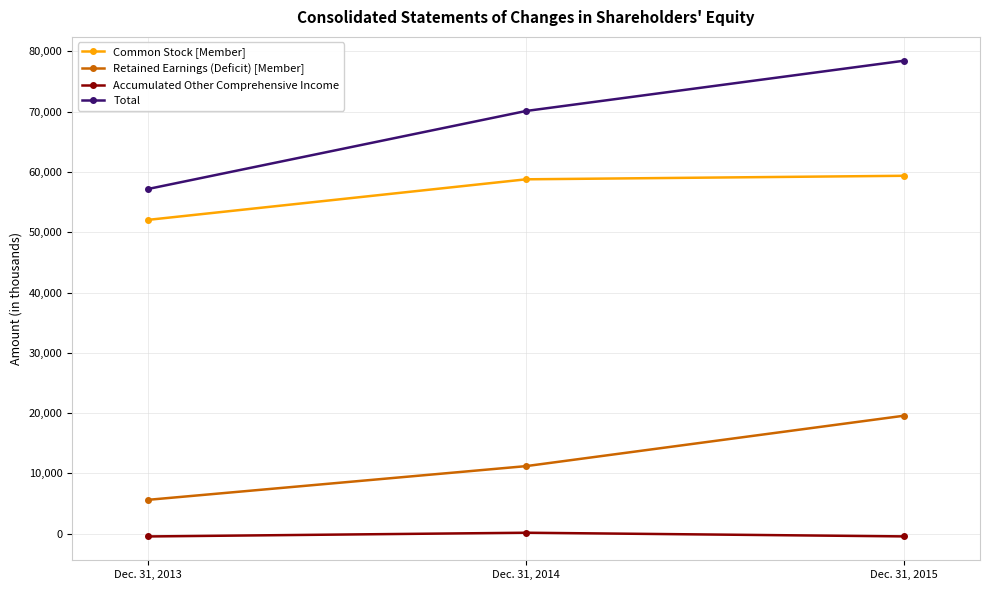

How many categories are shown in the chart?

3